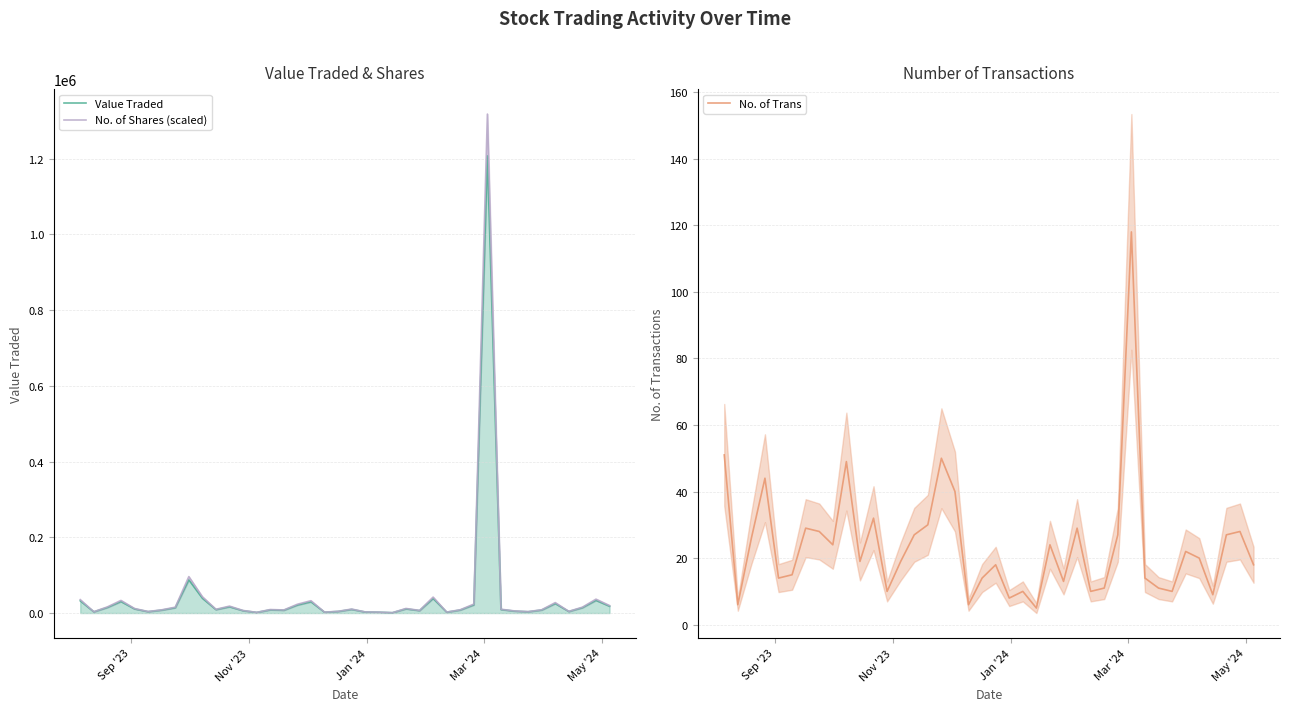

True or false: No. of Shares (scaled) and Value Traded cross at least once.

False